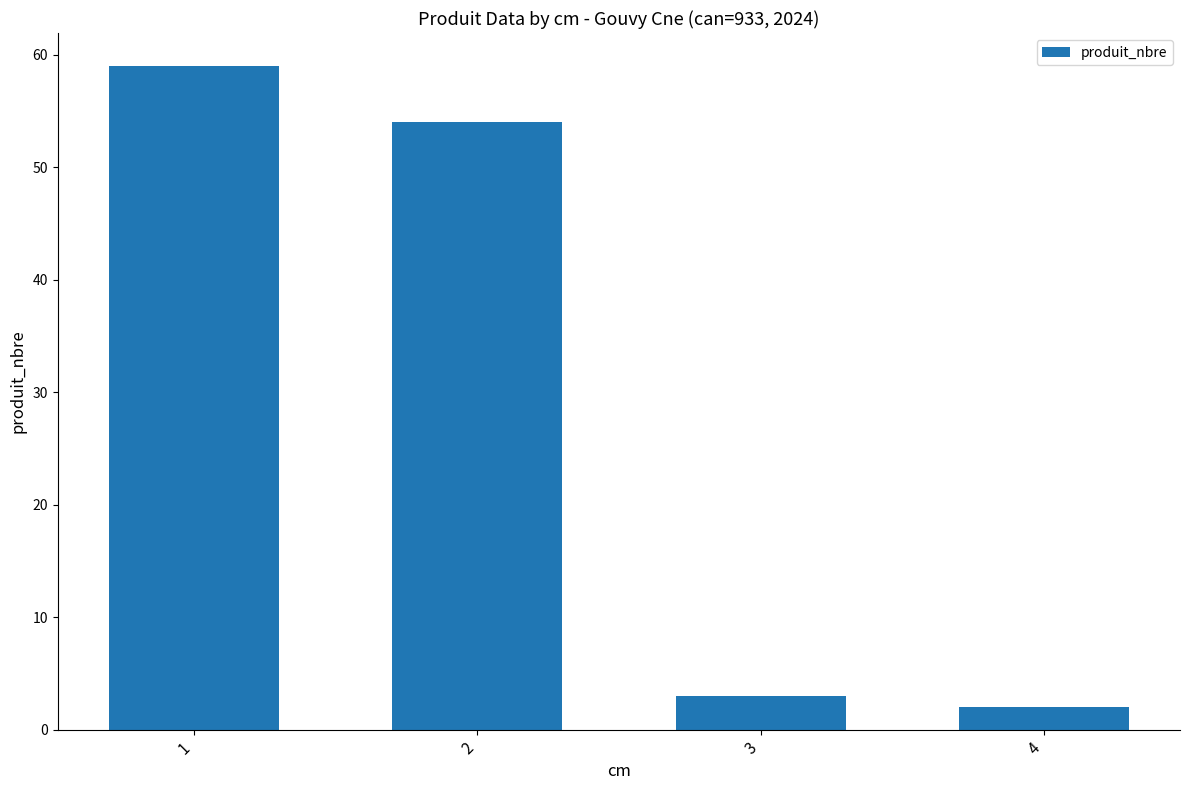

Reading right to left, extract all data points from this chart.

4=2	3=3	2=54	1=59